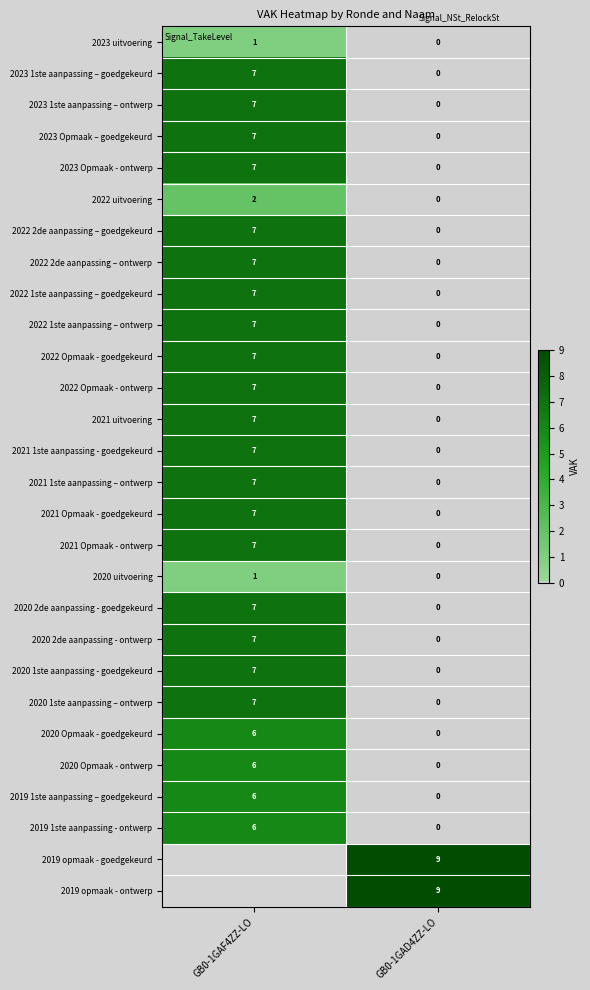

What is the sum of the 2020 Opmaak - ontwerp values at GB0-1GAD4ZZ-LO and GB0-1GAF4ZZ-LO?

6